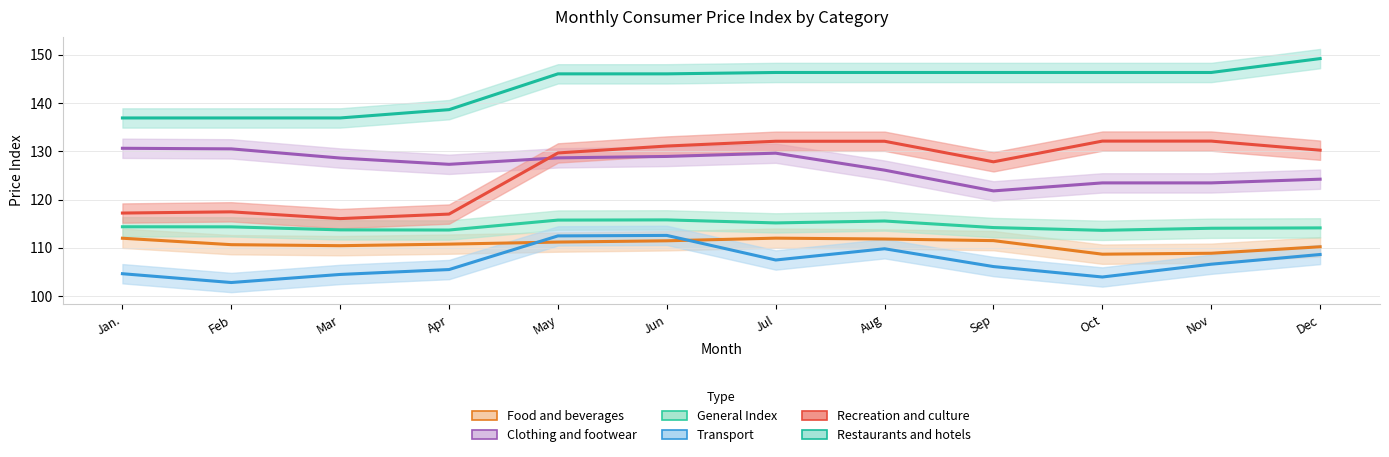

Reading left to right, what are all the values shown in this chart?

Food and beverages: 112.0	110.7	110.4	110.8	111.2	111.5	112.0	111.8	111.5	108.7	108.9	110.2
Clothing and footwear: 130.6	130.5	128.6	127.3	128.6	128.9	129.6	126.1	121.8	123.5	123.5	124.2
General Index: 114.4	114.3	113.7	113.7	115.8	115.8	115.2	115.6	114.2	113.6	114.1	114.1
Transport: 104.6	102.8	104.5	105.5	112.5	112.6	107.5	109.8	106.1	104.0	106.6	108.6
Recreation and culture: 117.2	117.5	116.1	117.0	129.7	131.1	132.1	132.1	127.8	132.1	132.1	130.2
Restaurants and hotels: 136.9	136.9	136.9	138.6	146.0	146.0	146.3	146.3	146.3	146.3	146.3	149.2